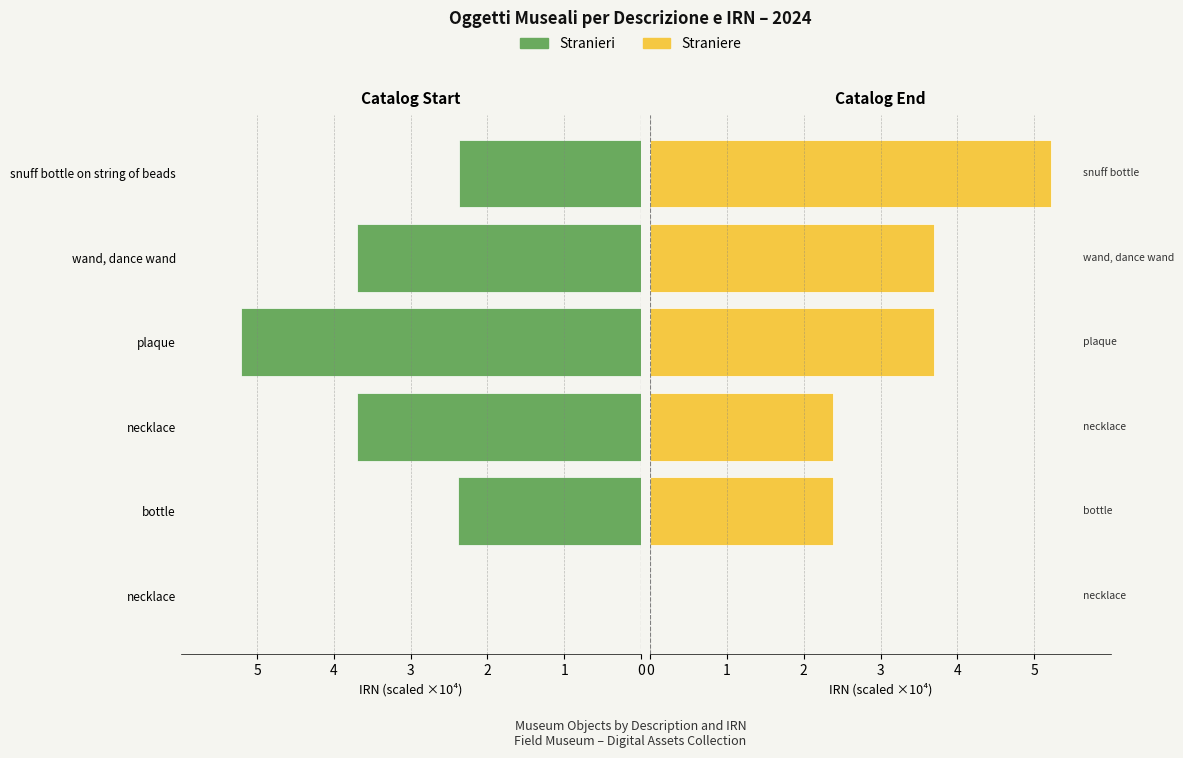

What is the difference between the second highest and minimum values in the Stranieri series?

3.7